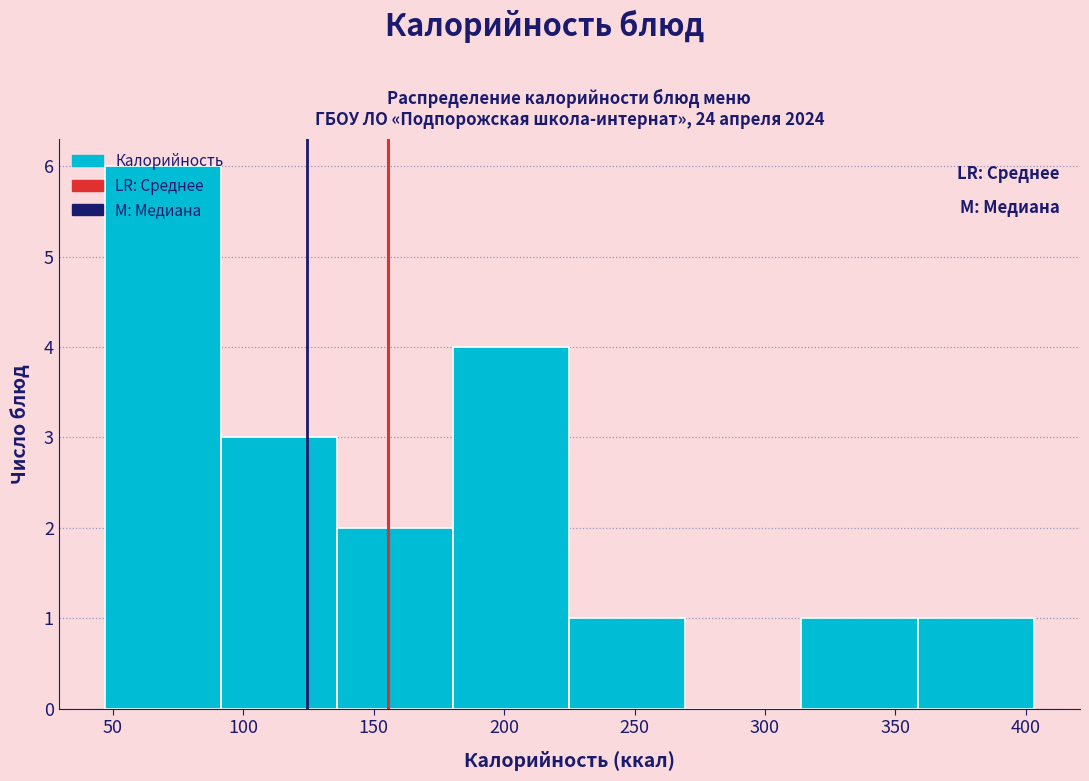

Over which range of the x-axis is the bar tallest?

47.0 to 91.5